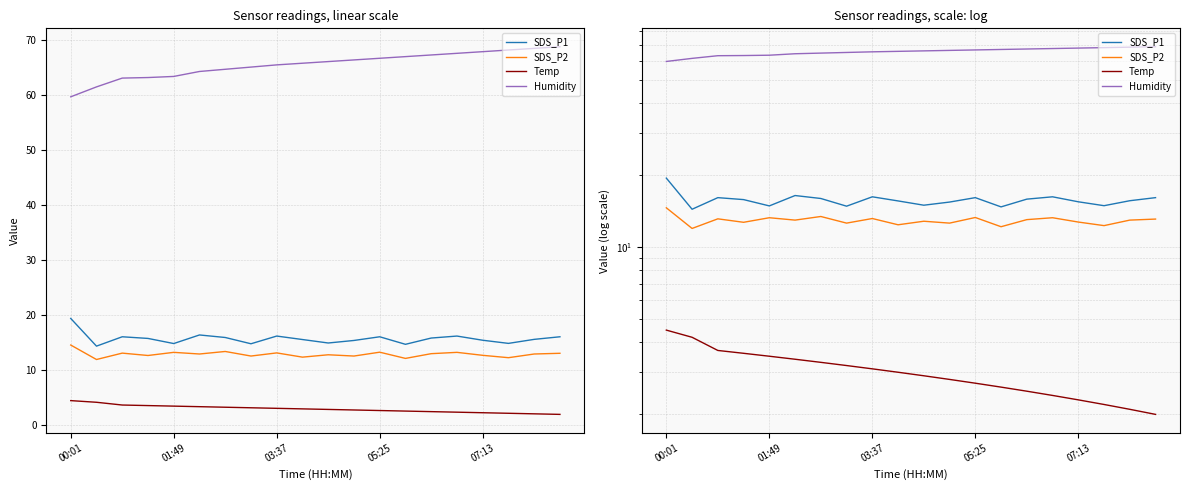

What is the difference between the highest and lowest values at 11?

63.6